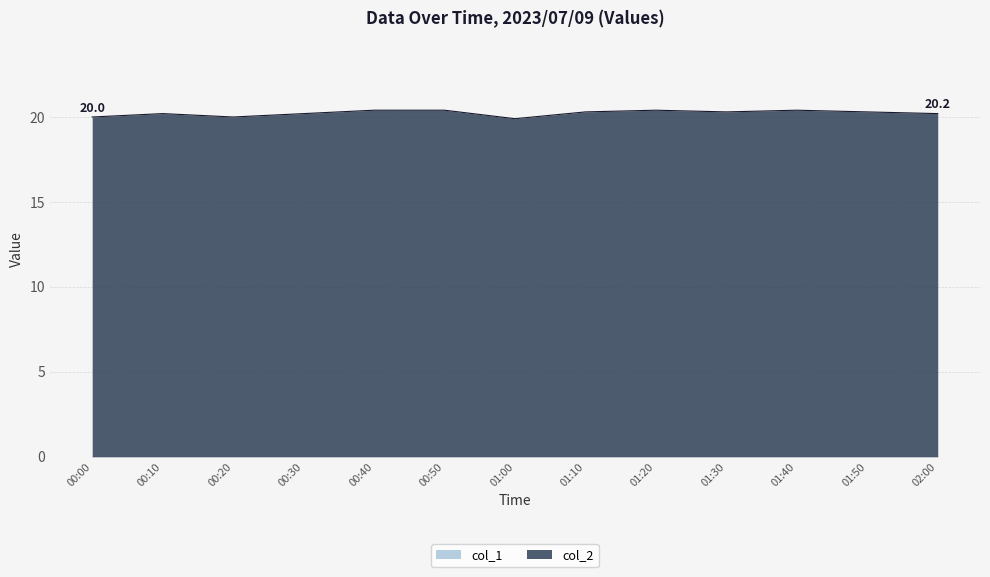

True or false: the data has more than 0 interior local peaks.

True